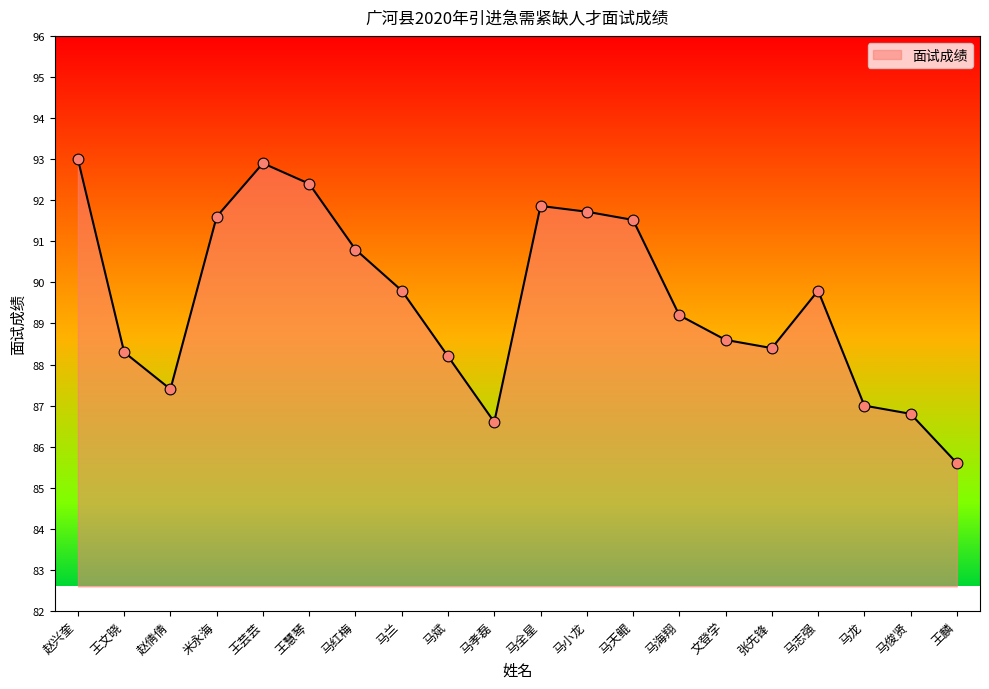

What is the change in value from 赵兴奎 to 王慧琴?

-0.6